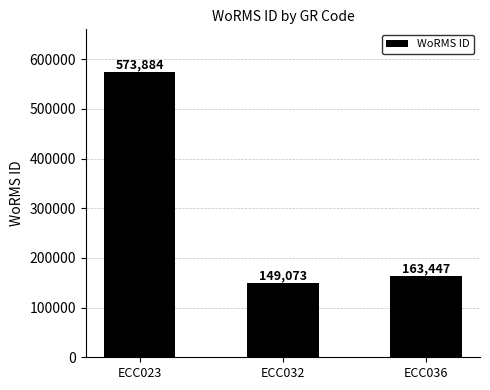

How many categories are shown in the chart?

3